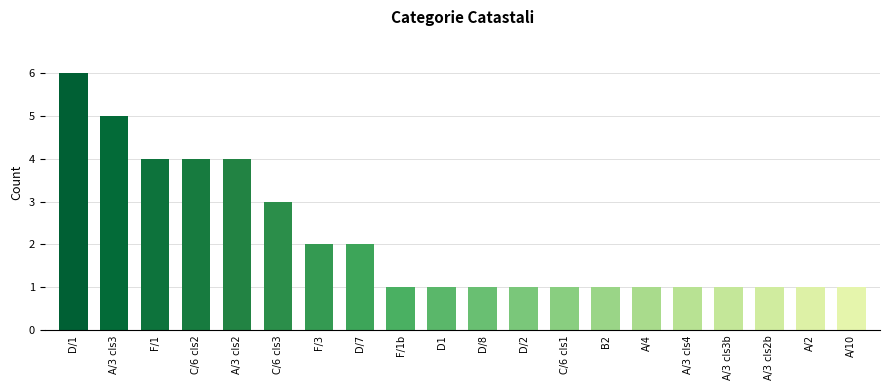

What is the greatest value displayed?

6